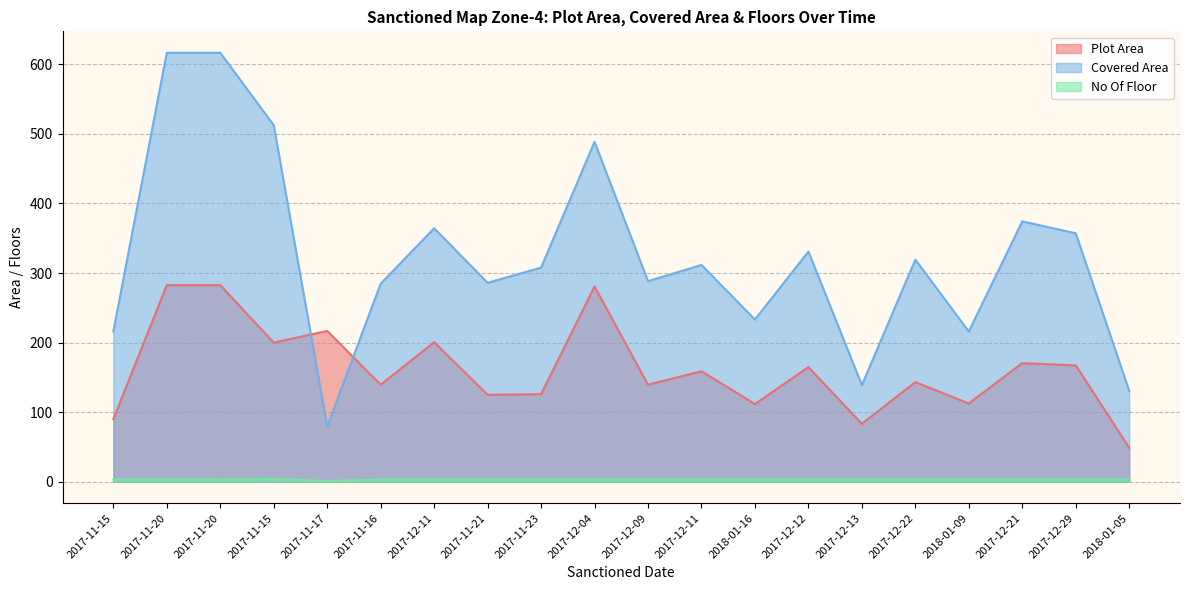

What is the label of the 15th point from the left?

2017-12-13